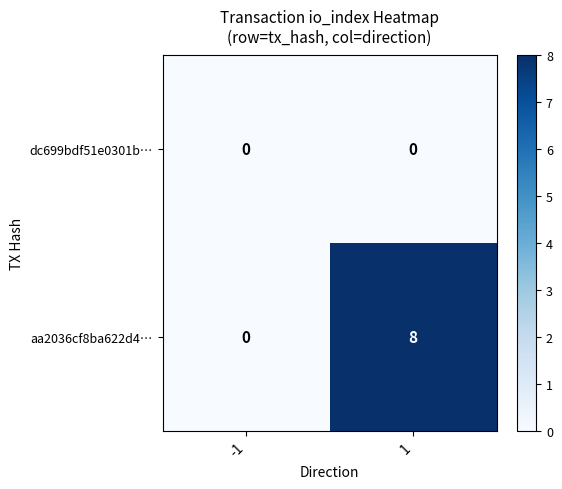

What is the maximum value shown in the chart?

8